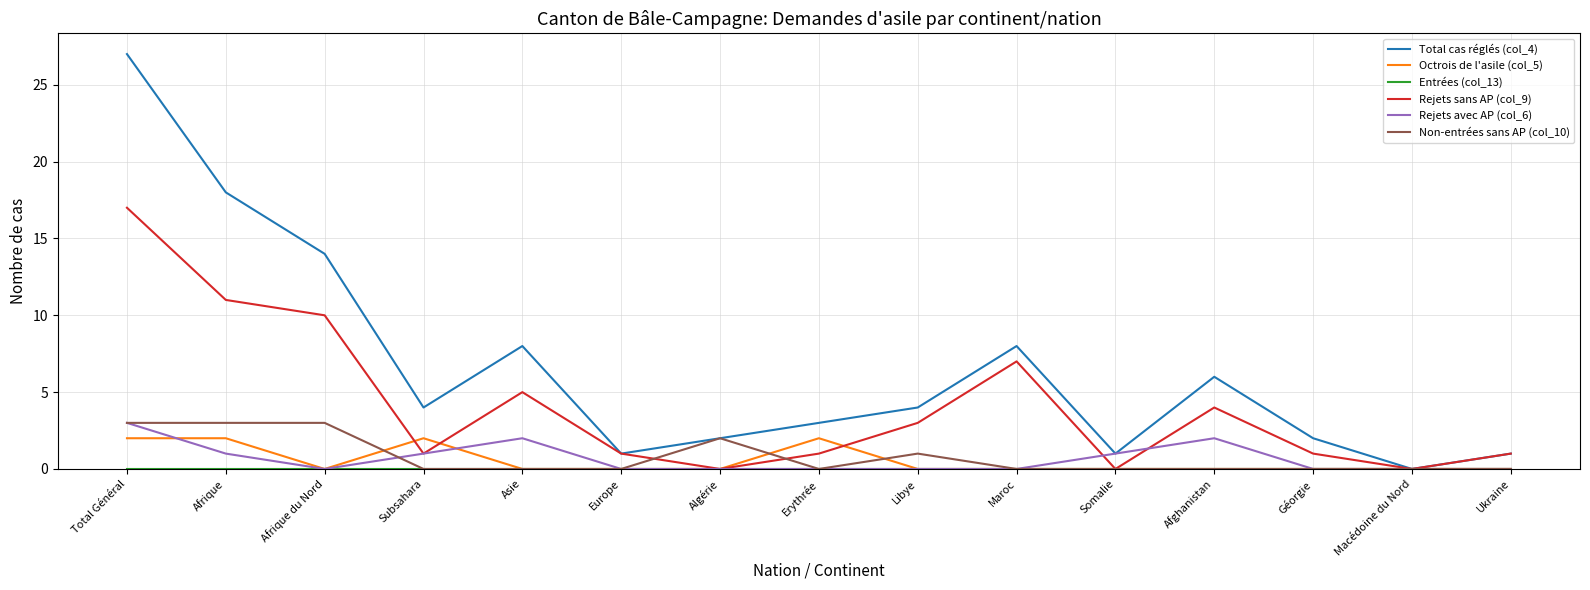

Which series has the largest range (max minus min)?

Total cas réglés (col_4)